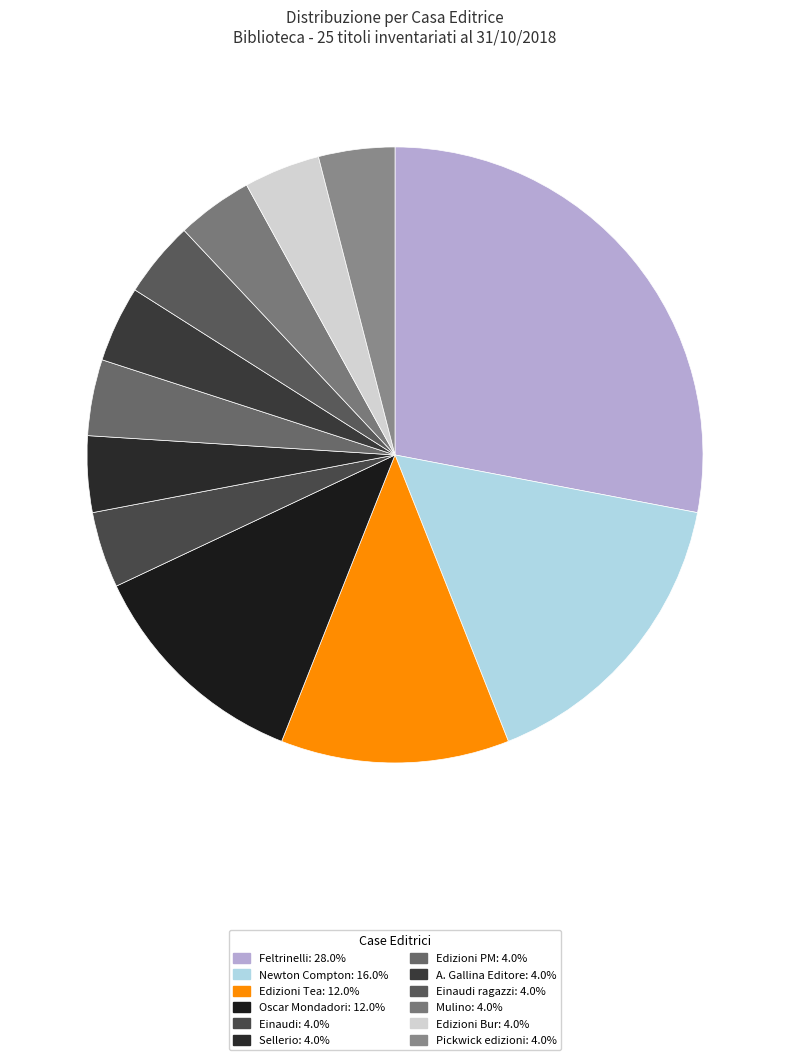

Count the number of slices in the pie.

12